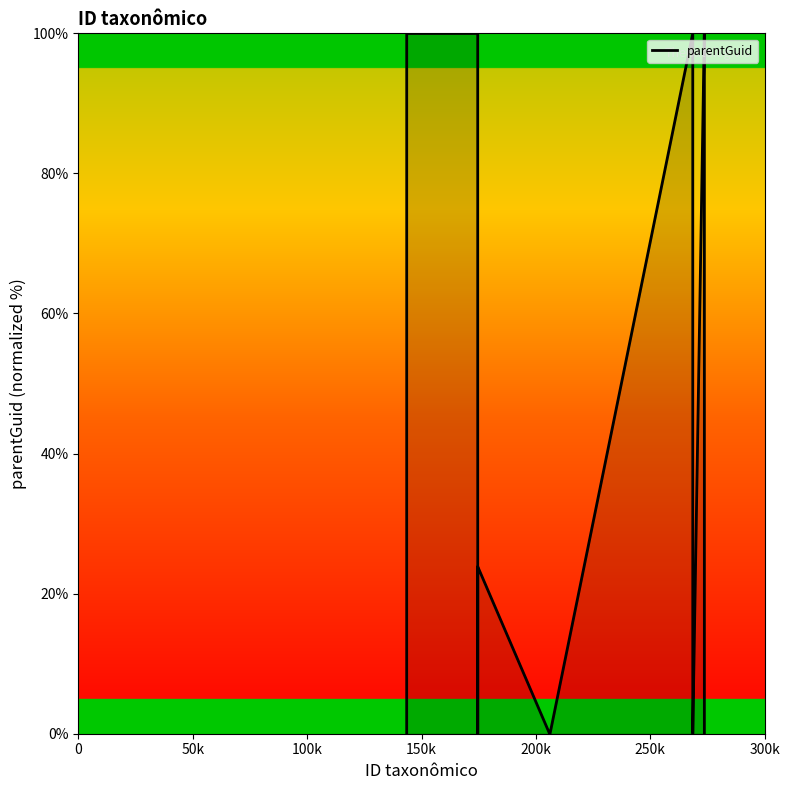

What is the greatest value displayed?

100.0